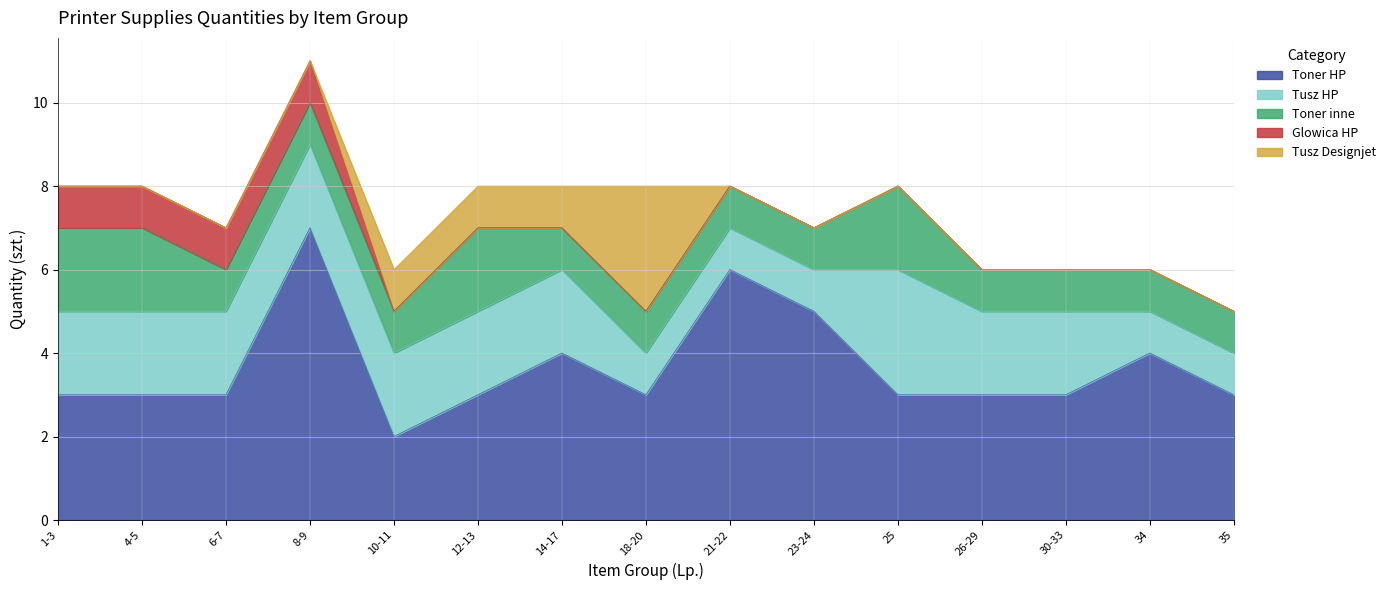

True or false: Toner HP and Tusz HP cross at least once.

False